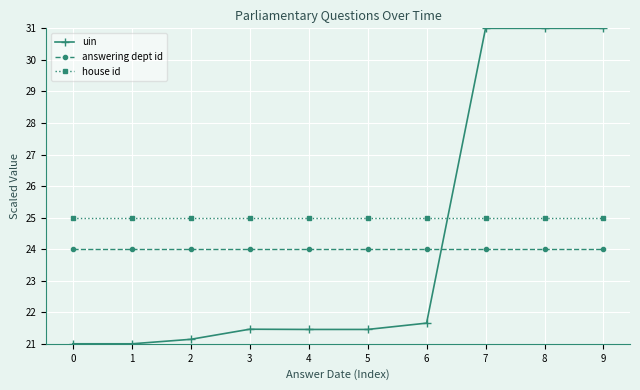

Rank the series by their average value, from lowest to highest.

answering dept id, uin, house id